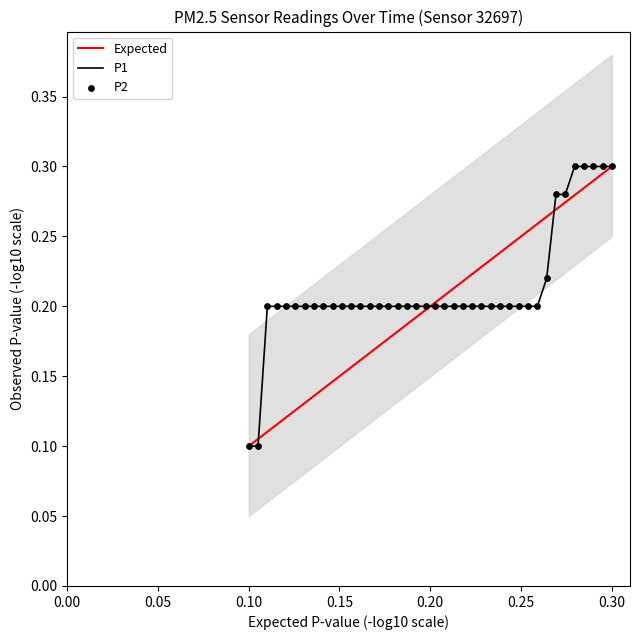

Which series reaches the maximum Y coordinate?

P1